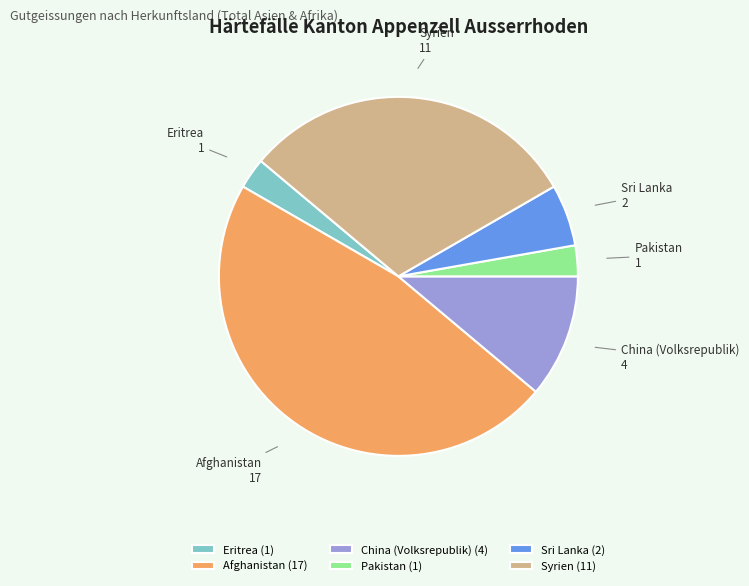

Combined, do Sri Lanka and Pakistan account for over 50%?

No